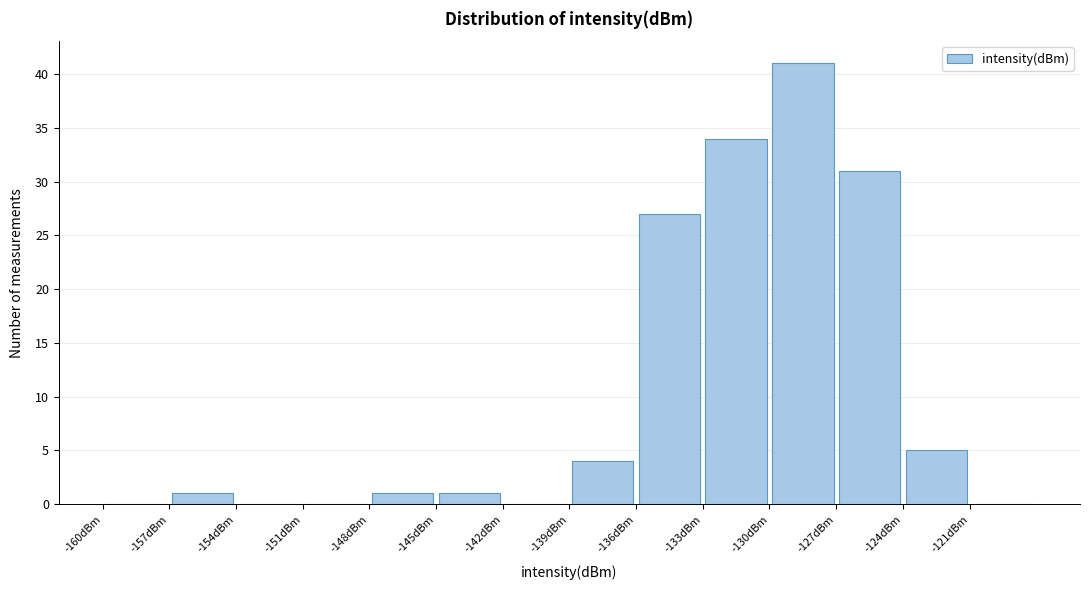

Reading left to right, transcribe this chart: for each bar, give the range it covers on the x-axis and its height. The values are not printed on the chart, so give them approximately, as read against the axis.

-160 to -157: 0
-157 to -154: 1
-154 to -151: 0
-151 to -148: 0
-148 to -145: 1
-145 to -142: 1
-142 to -139: 0
-139 to -136: 4
-136 to -133: 27
-133 to -130: 34
-130 to -127: 41
-127 to -124: 31
-124 to -121: 5
-121 to -118: 0